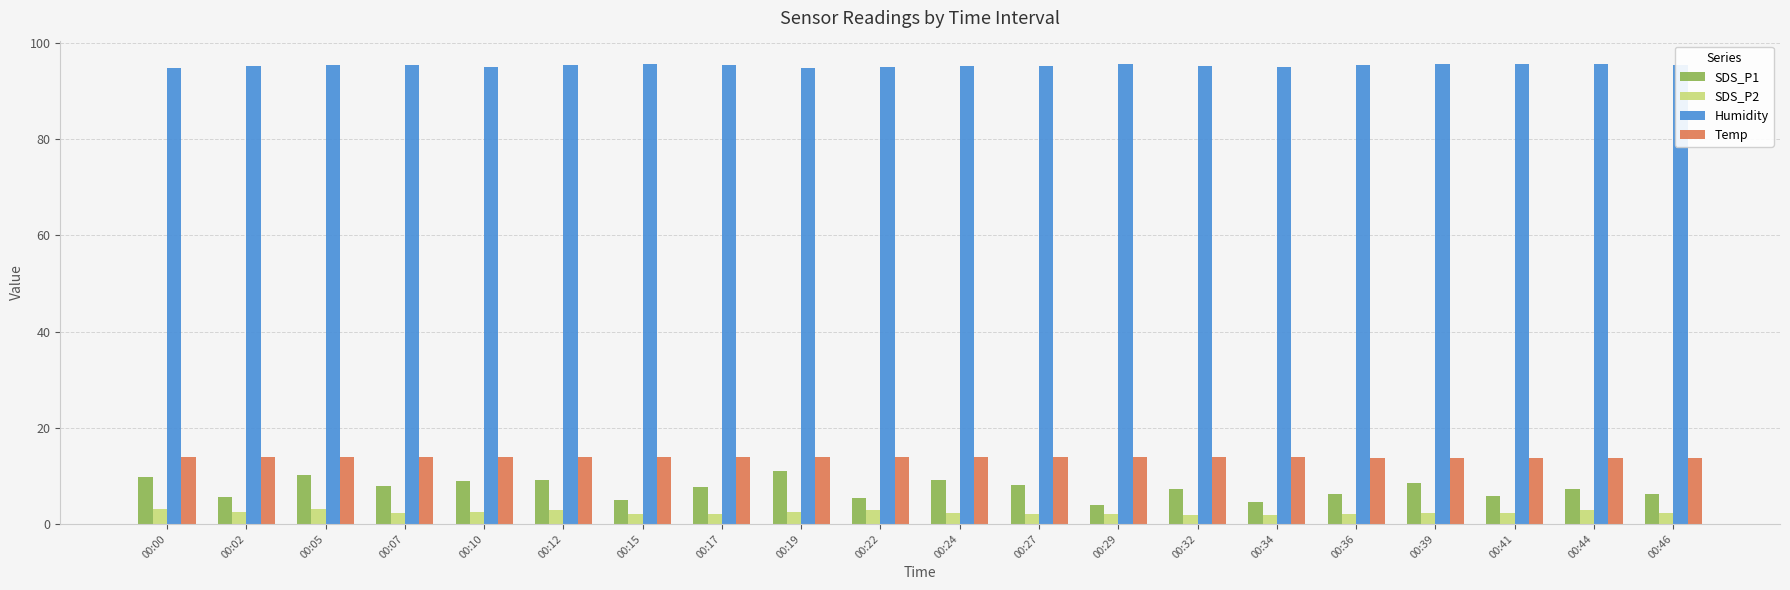

What are all the series names shown in the legend?

SDS_P1, SDS_P2, Humidity, Temp